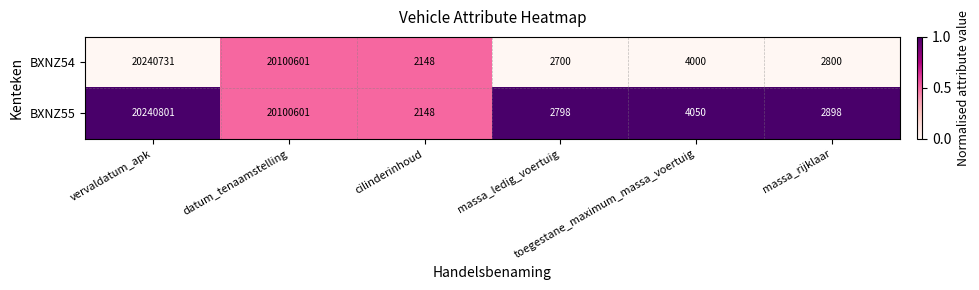

What is the smallest value displayed?

2148